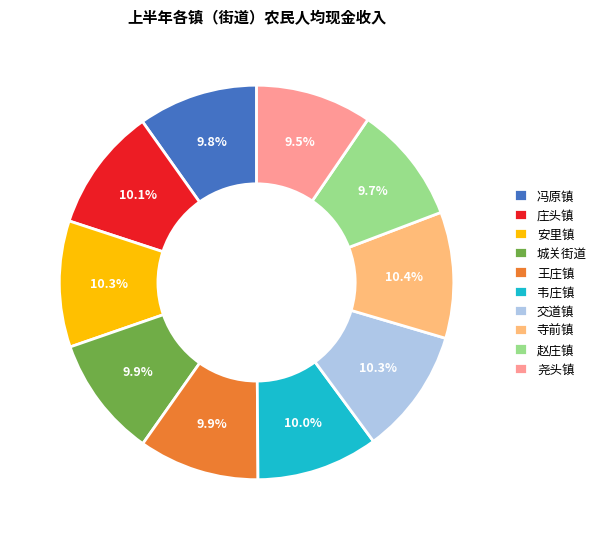

Is there a majority slice in this chart?

No